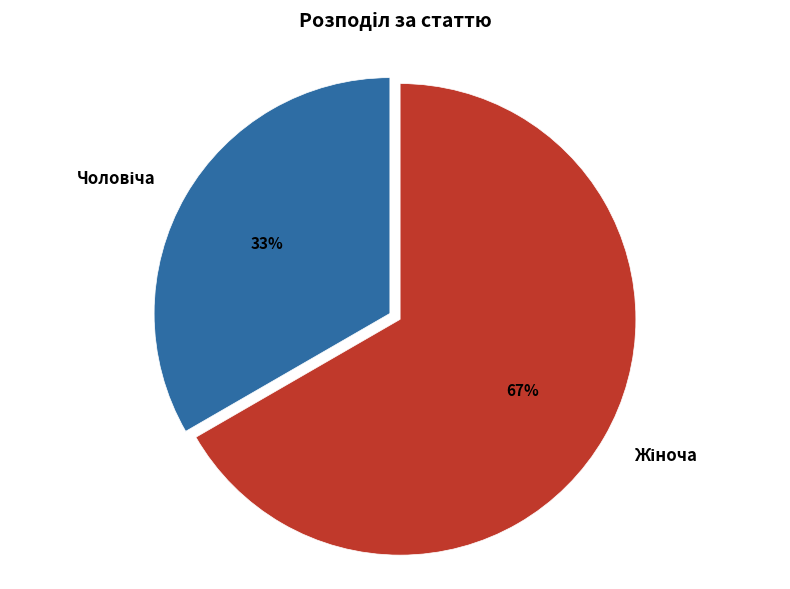

Does any single category account for the majority?

Yes